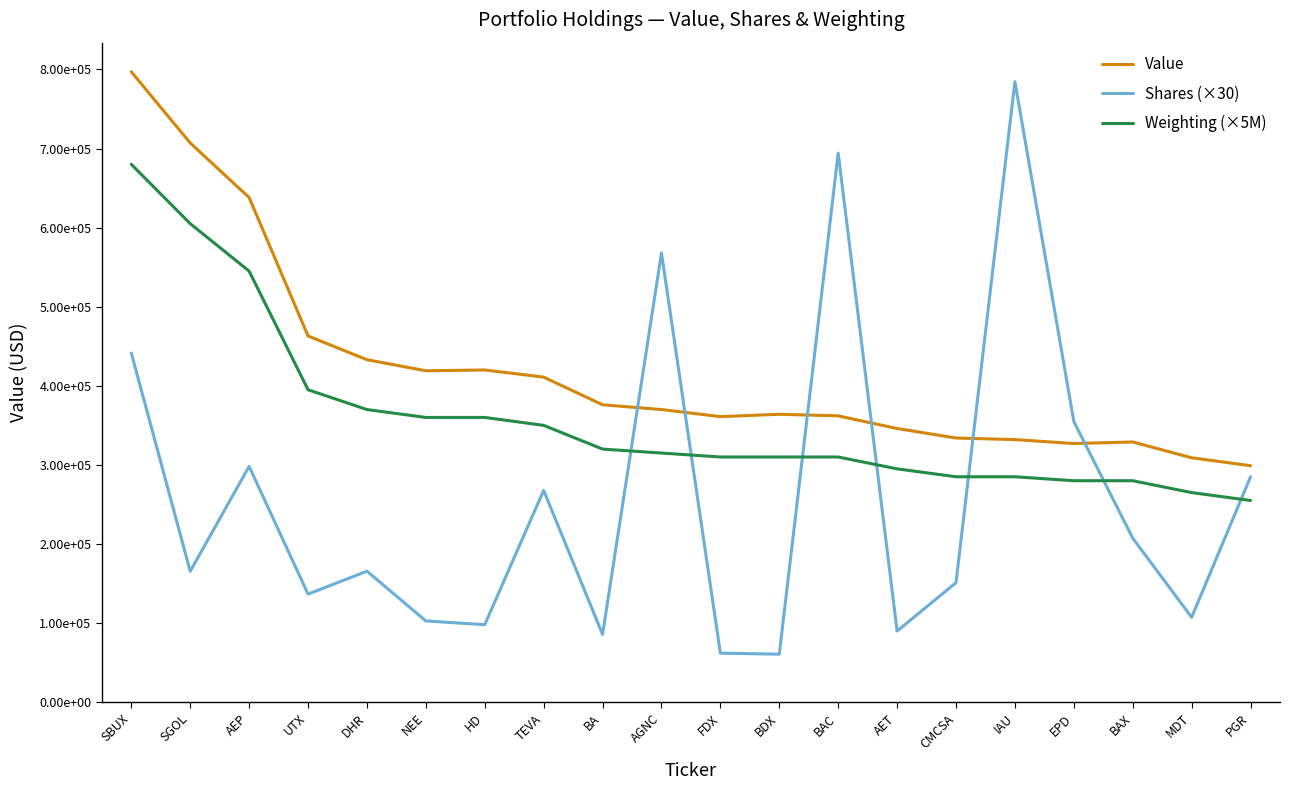

The value of Weighting (×5M) at AEP is 239655.6. True or false?

False